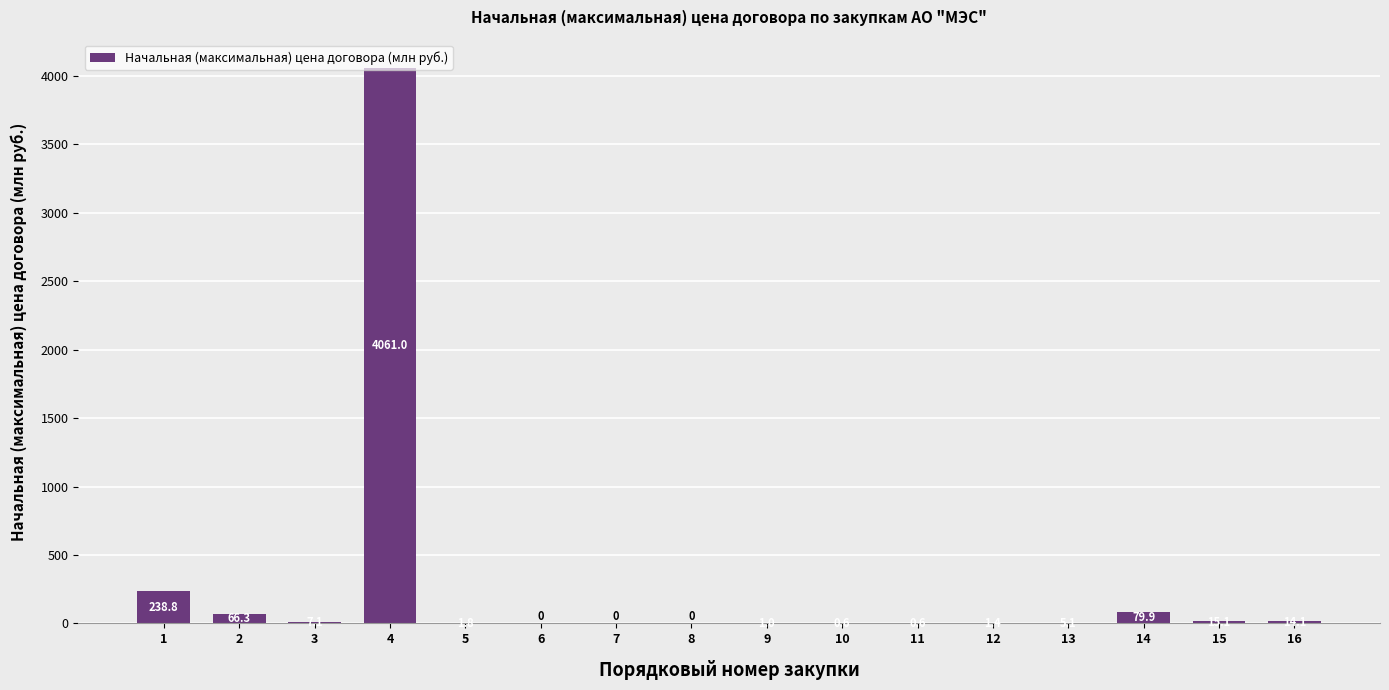

Reading left to right, transcribe all the data shown in this chart.

1=238.8	2=66.3	3=7.1	4=4061.0	5=1.8	6=0.0	7=0.0	8=0.0	9=1.0	10=0.6	11=0.6	12=1.4	13=5.1	14=79.9	15=15.1	16=14.1